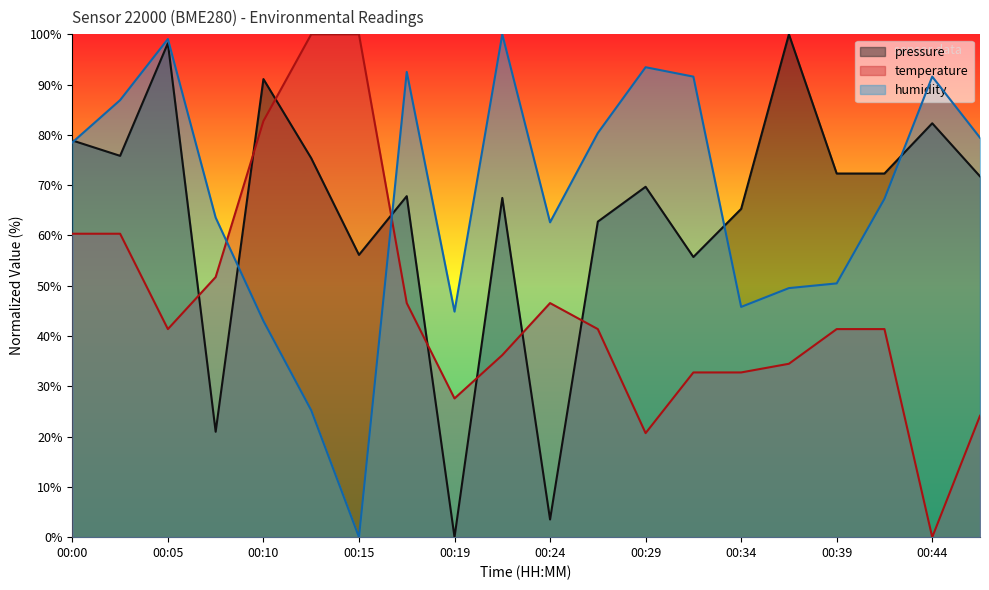

Which label corresponds to the largest value in the chart?

00:36